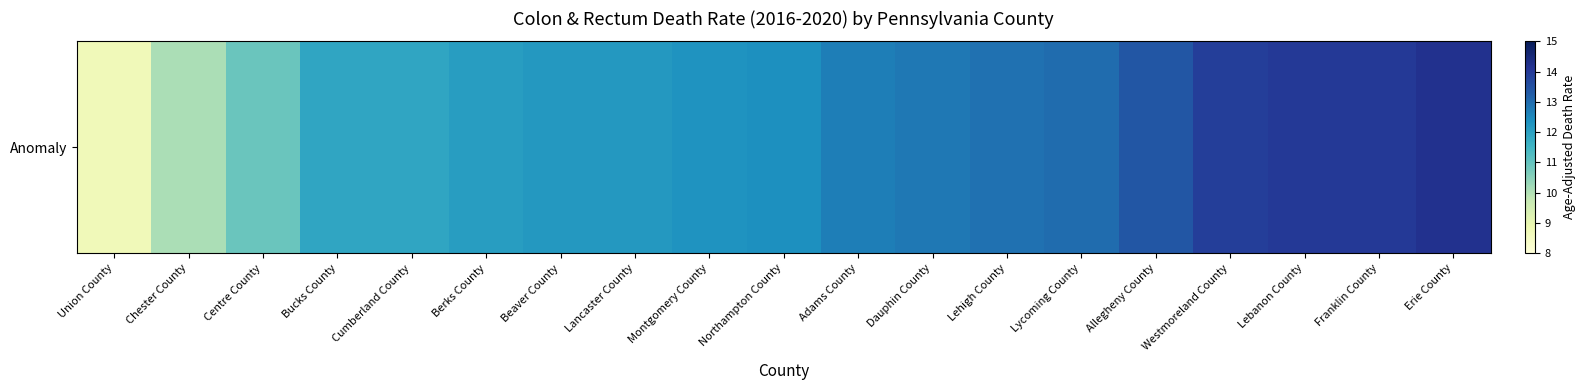

List the labels in order of value, largest first.

Erie County, Lebanon County, Franklin County, Westmoreland County, Allegheny County, Lycoming County, Lehigh County, Dauphin County, Adams County, Northampton County, Montgomery County, Beaver County, Lancaster County, Berks County, Bucks County, Cumberland County, Centre County, Chester County, Union County